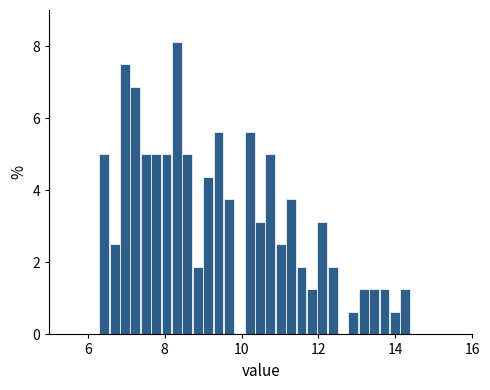

Around what value on the x-axis is the tallest bar? Give the approximate position of its centre, as read against the axis.

8.4